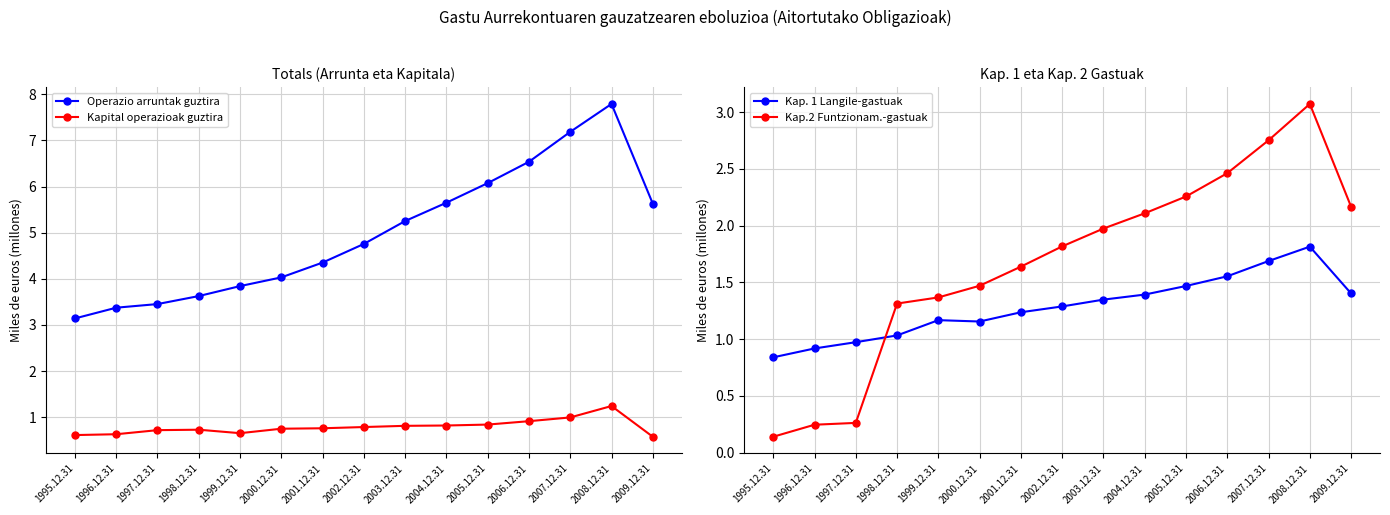

What is the average value of the Operazio arruntak guztira series?

5.0